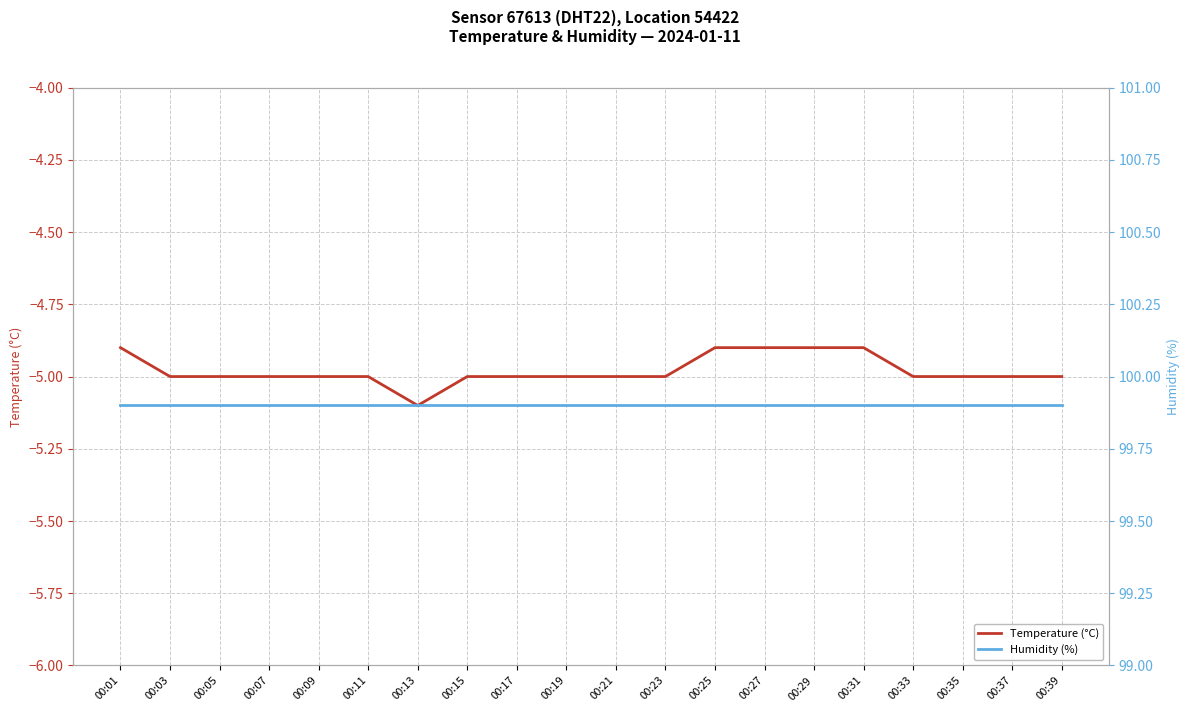

Does the chart display data point markers on the line(s)?

No